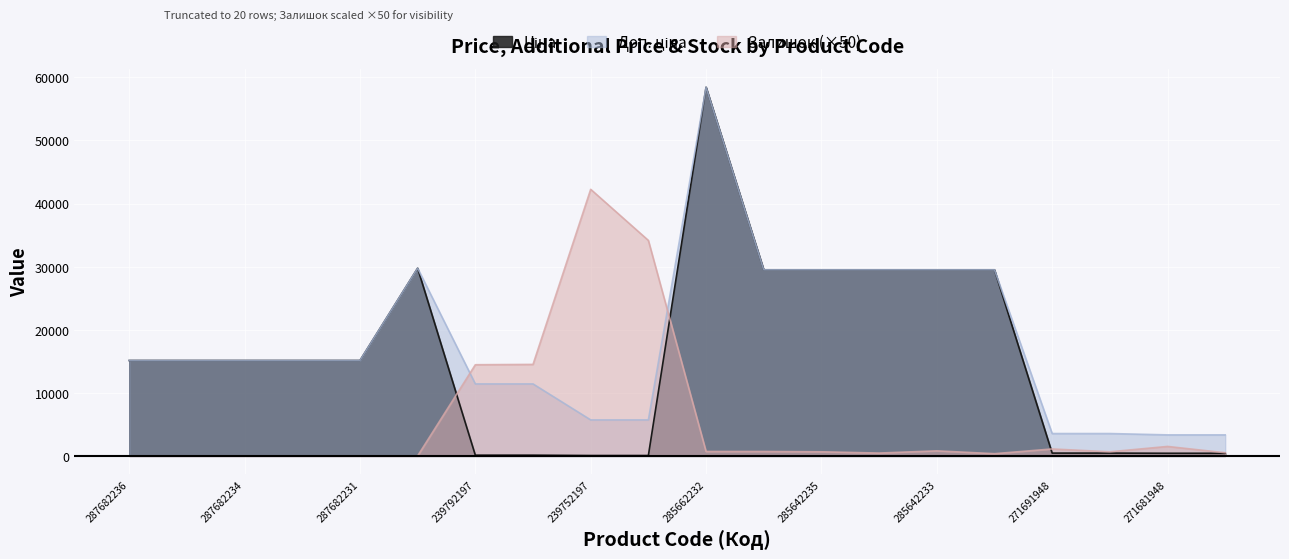

What is the label of the 13th point from the right?

239792196